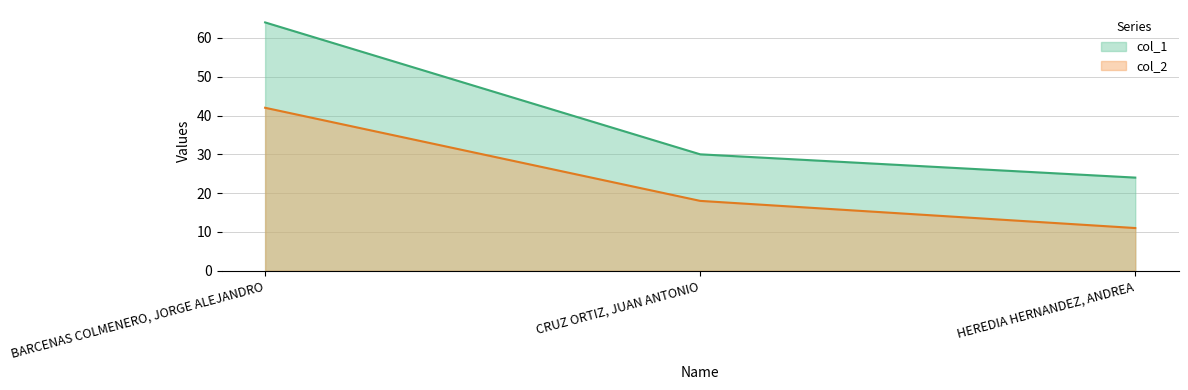

True or false: col_1 has a value of 33 at HEREDIA HERNANDEZ, ANDREA.

False